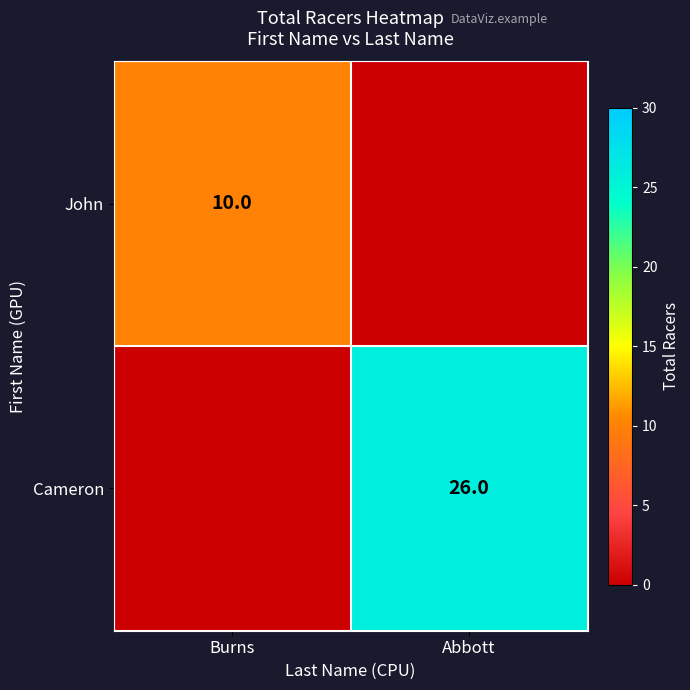

Is the value of Cameron at Abbott greater than the value of John at Burns?

Yes